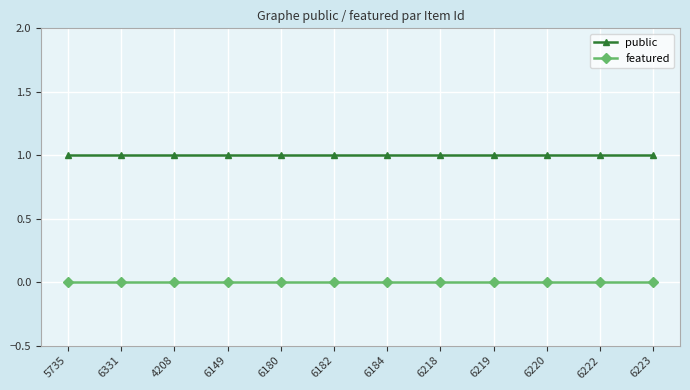

Reading right to left, transcribe all the data shown in this chart.

public: 6223=1	6222=1	6220=1	6219=1	6218=1	6184=1	6182=1	6180=1	6149=1	4208=1	6331=1	5735=1
featured: 6223=0	6222=0	6220=0	6219=0	6218=0	6184=0	6182=0	6180=0	6149=0	4208=0	6331=0	5735=0